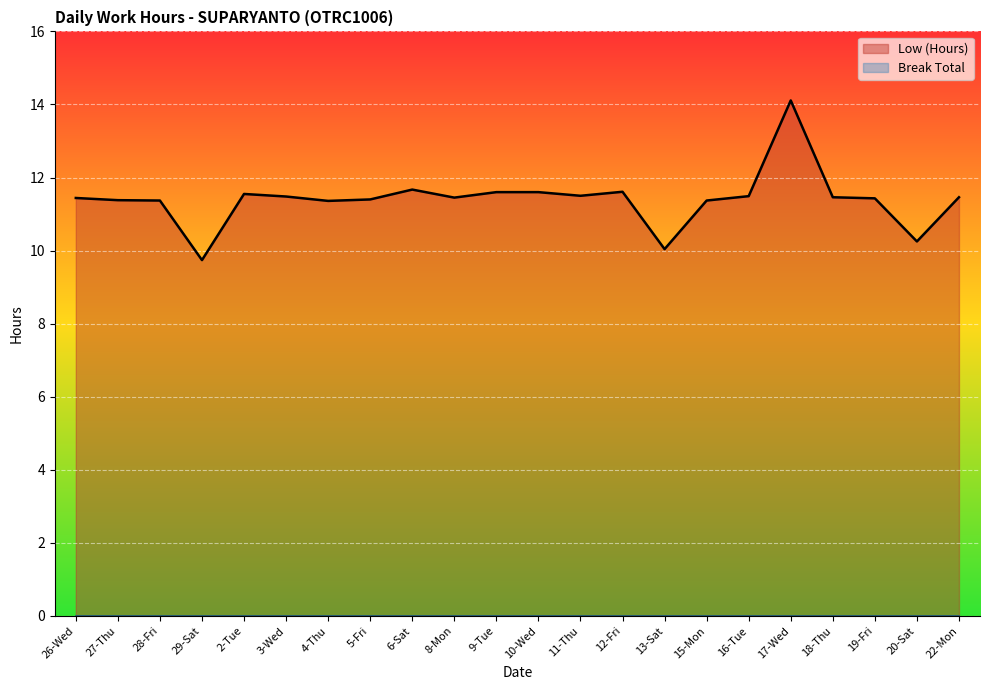

Reading right to left, what are all the values shown in this chart?

11.5	10.2	11.4	11.5	14.1	11.5	11.4	10.0	11.6	11.5	11.6	11.6	11.4	11.7	11.4	11.4	11.5	11.6	9.7	11.4	11.4	11.4